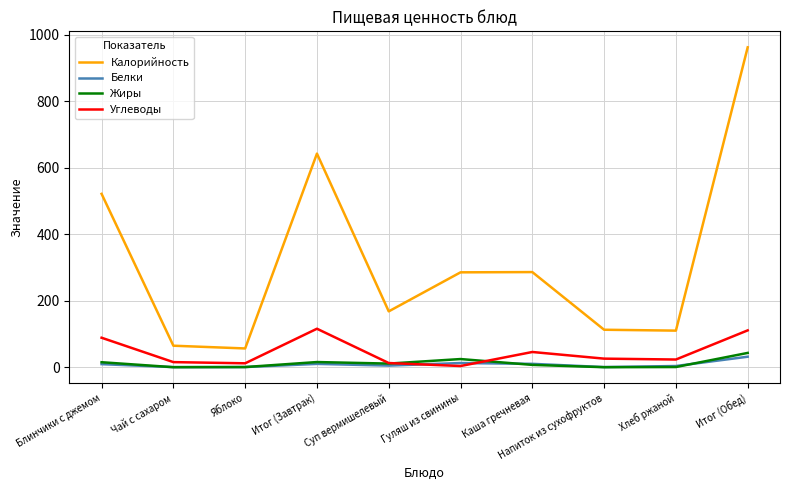

Which series has the largest total across all categories?

Калорийность